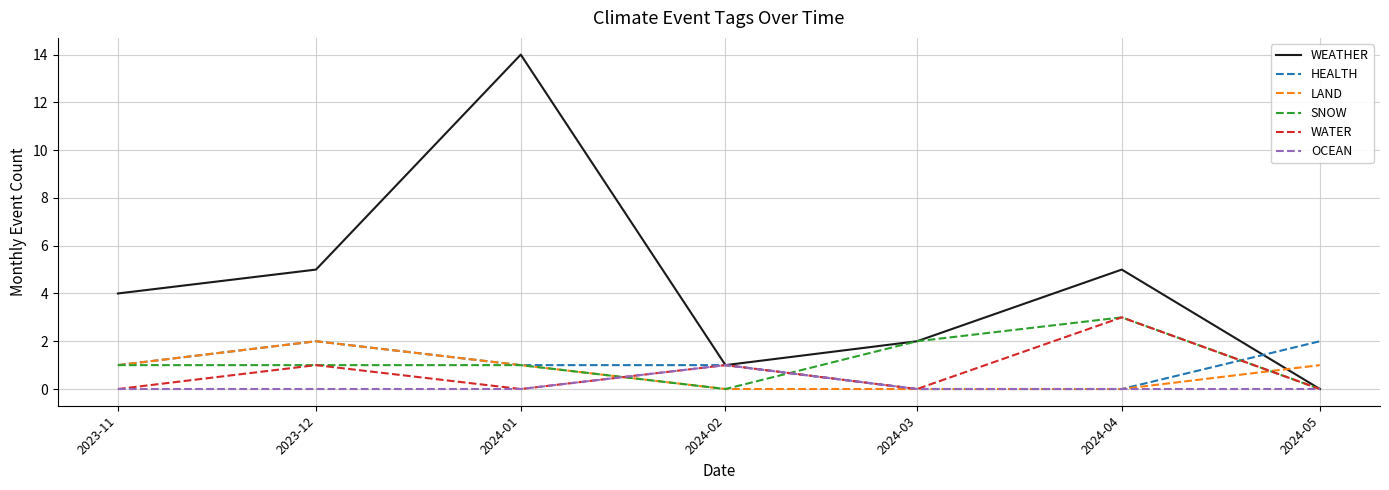

What is the total value across all series at 2023-11?

7